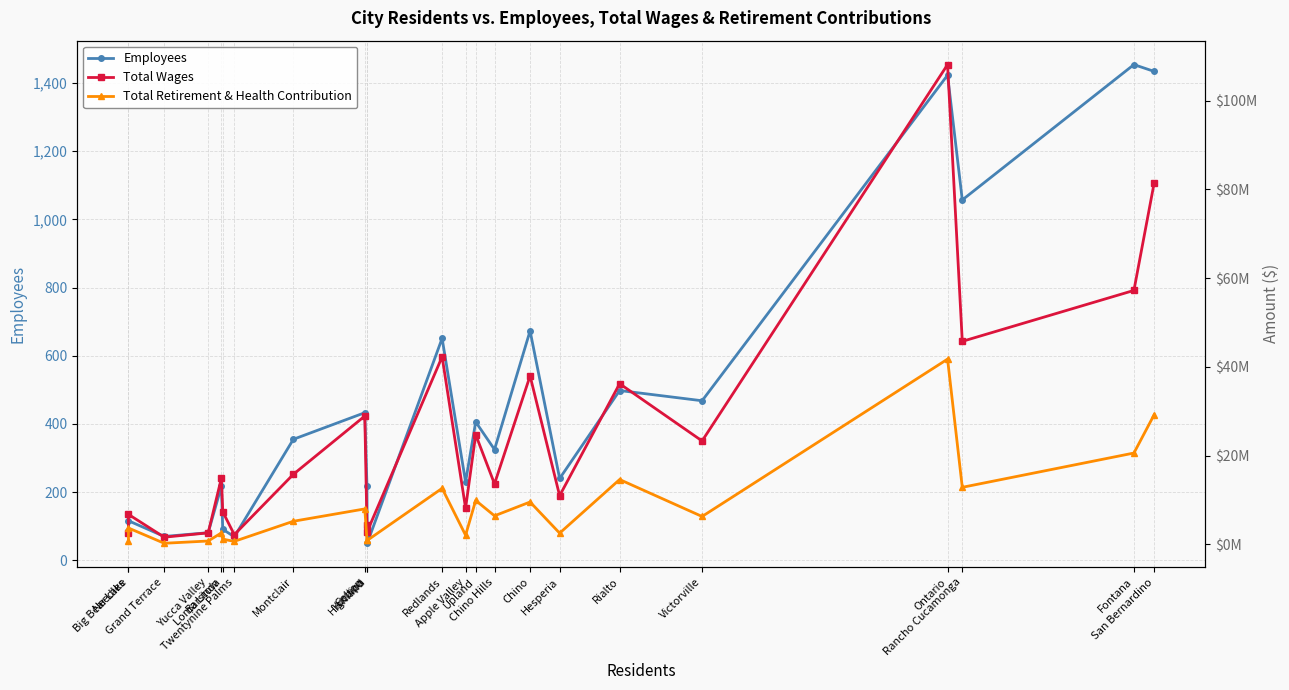

Rank the series by their average value, from highest to lowest.

Total Wages, Total Retirement & Health Contribution, Employees